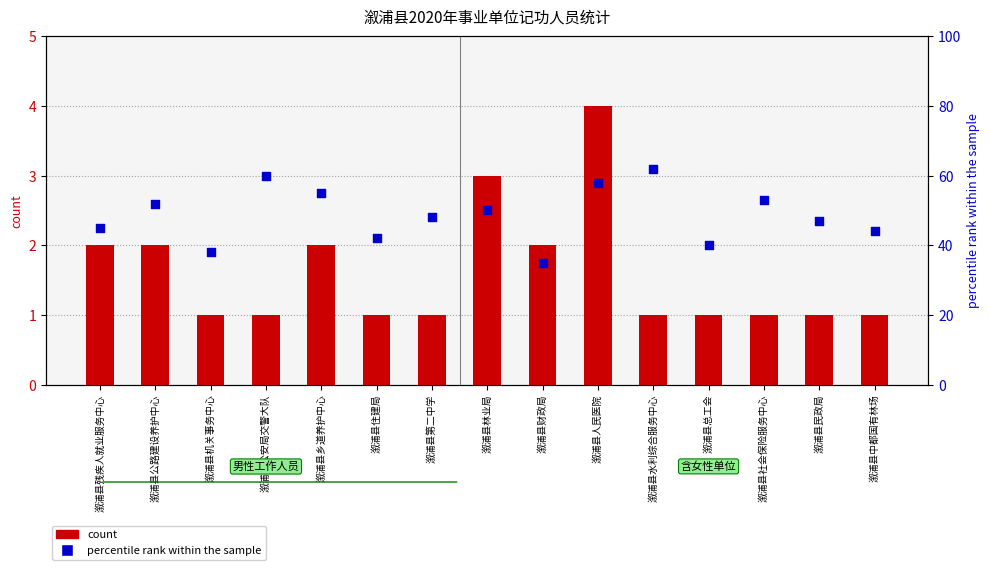

Which series reaches the minimum Y coordinate?

count